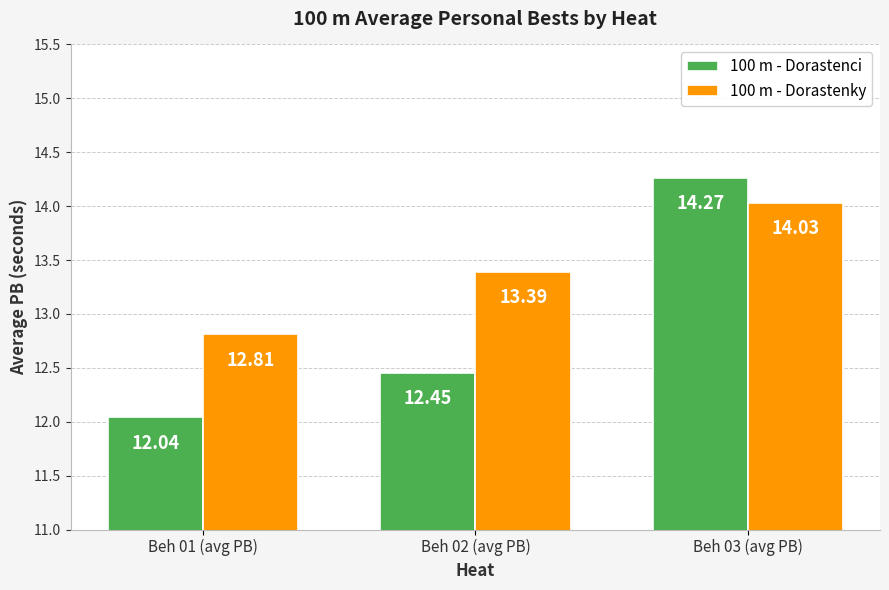

Which series changed the most between Beh 01 (avg PB) and Beh 02 (avg PB)?

100 m - Dorastenky